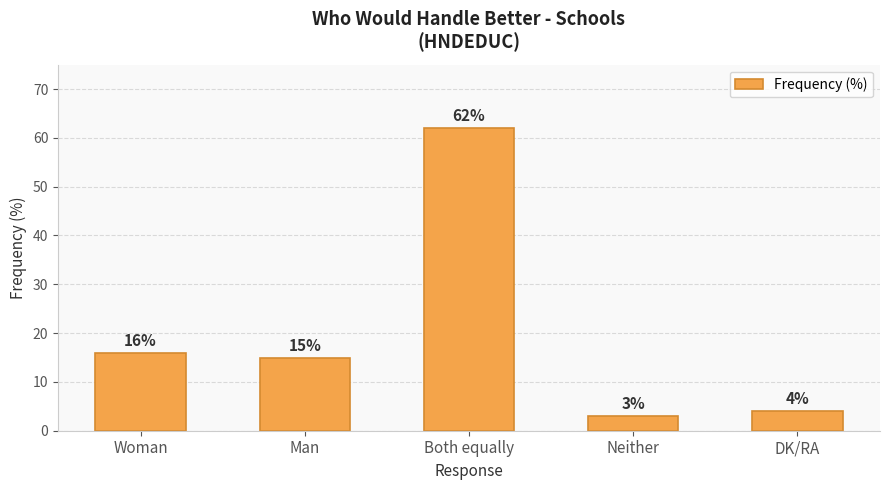

The chart shows a value of 15 at Man. True or false?

True